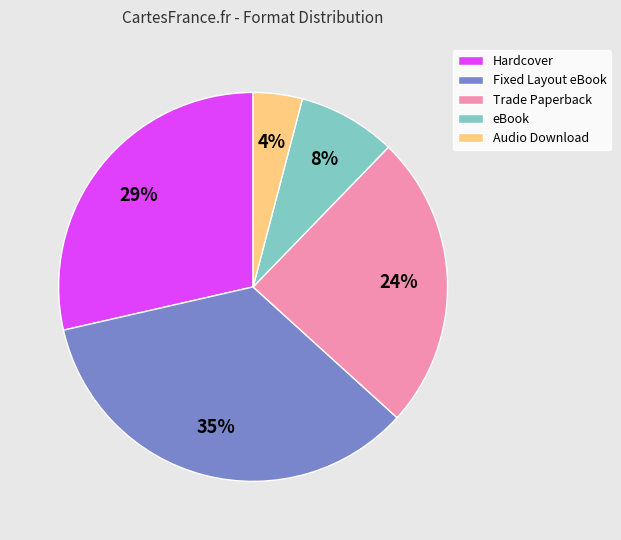

To the nearest percent, what is the average slice percentage?

20%